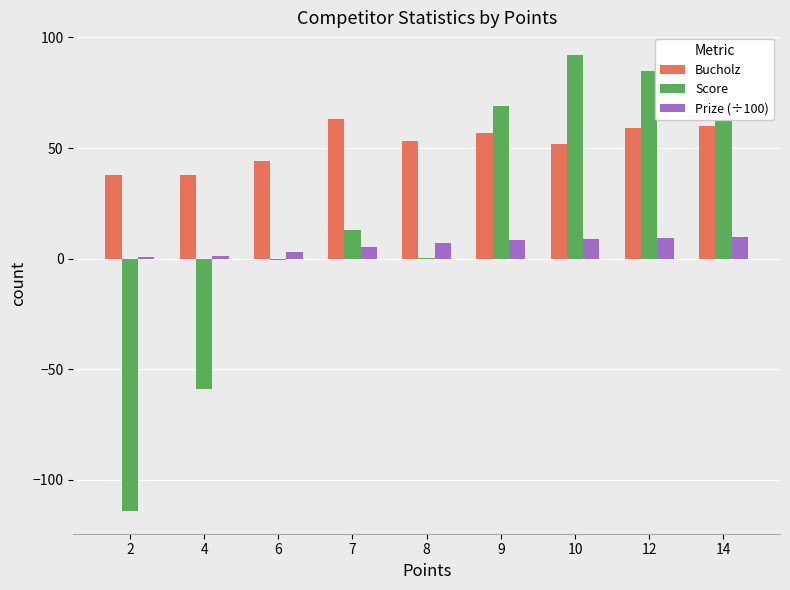

Which series has the largest total across all categories?

Bucholz